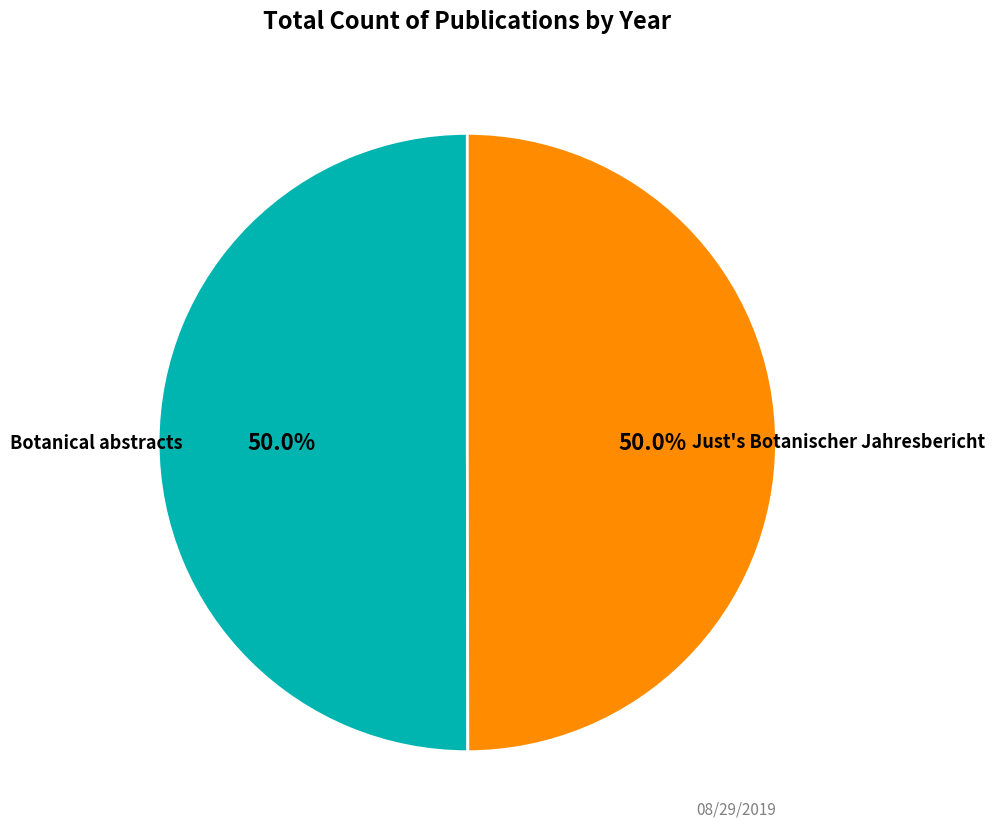

What is the majority slice?

Botanical abstracts